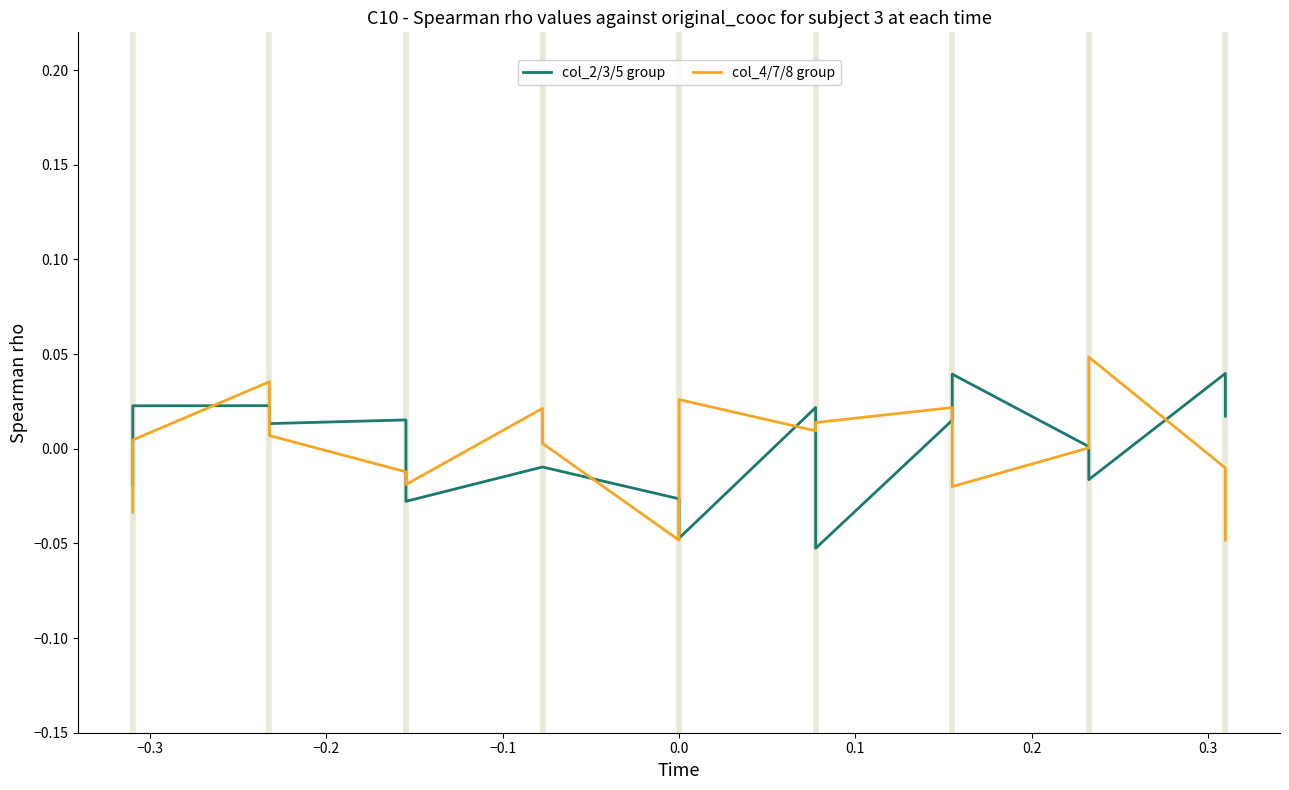

The col_2/3/5 group series shows -0.0 at 0.3. True or false?

False